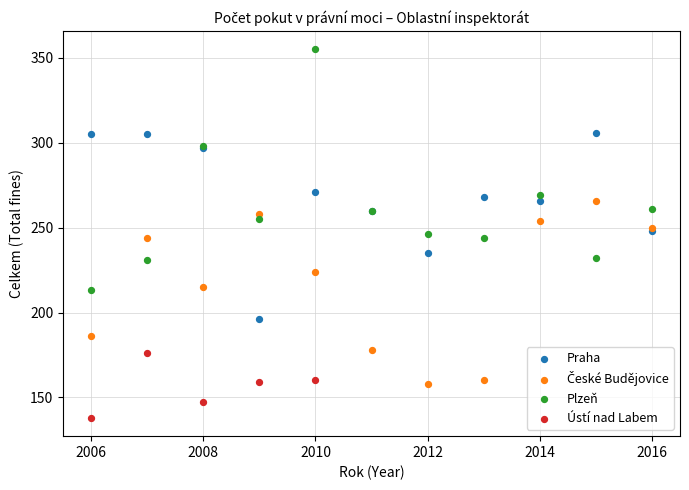

Which series contains the lowest Y value?

Ústí nad Labem